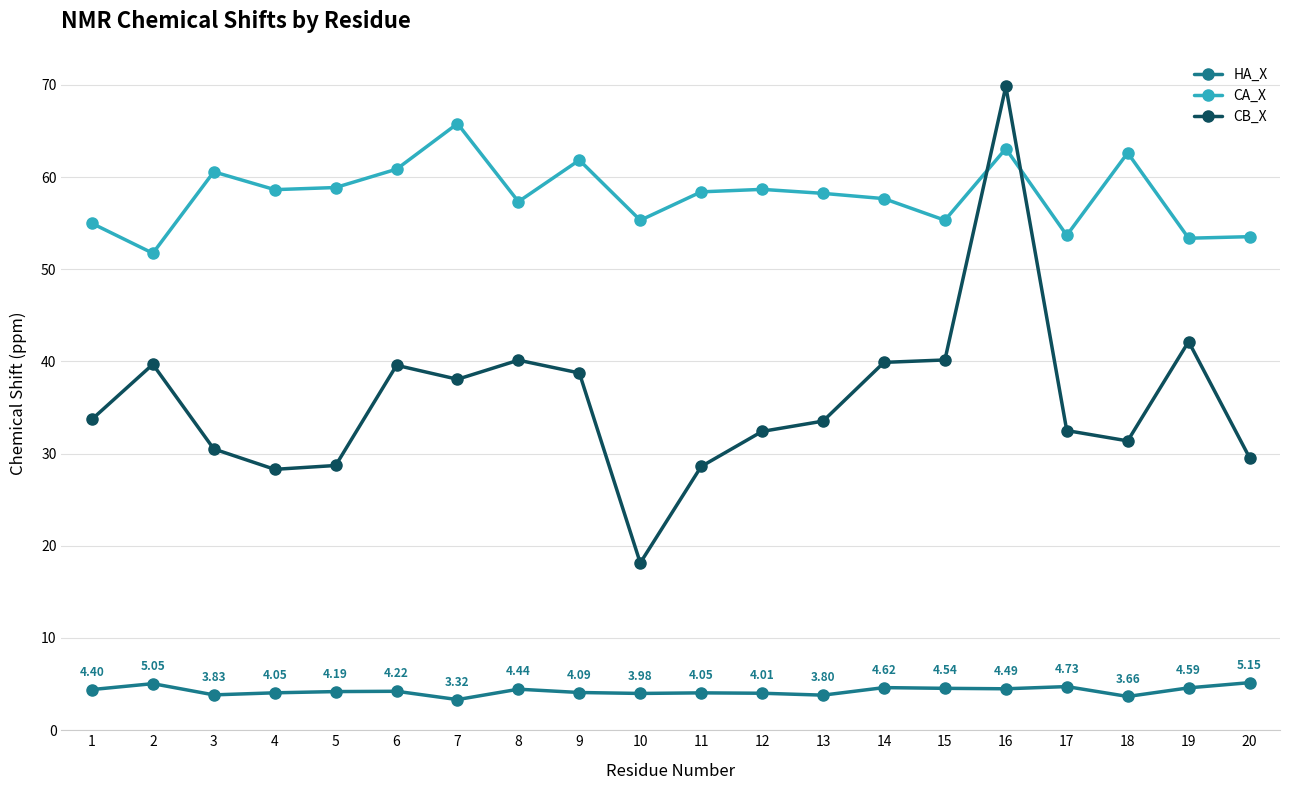

Rank the series at 13 from lowest to highest value.

HA_X, CB_X, CA_X